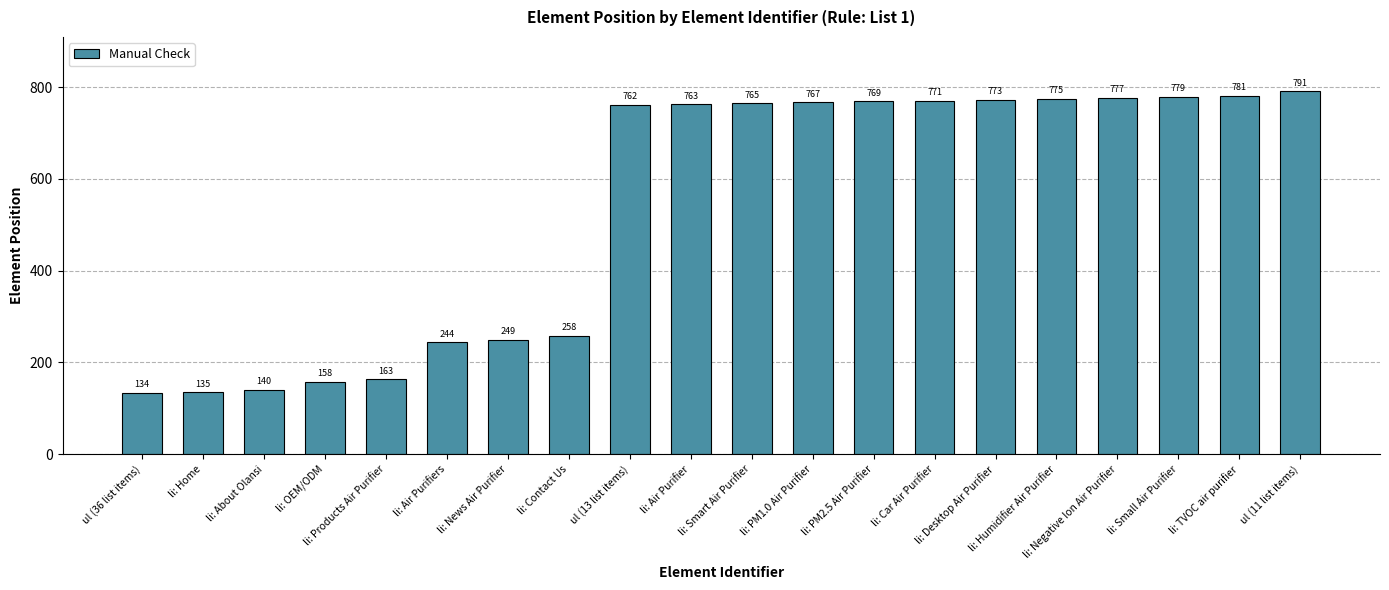

Where is the data nearest to the value 462?

li: Contact Us